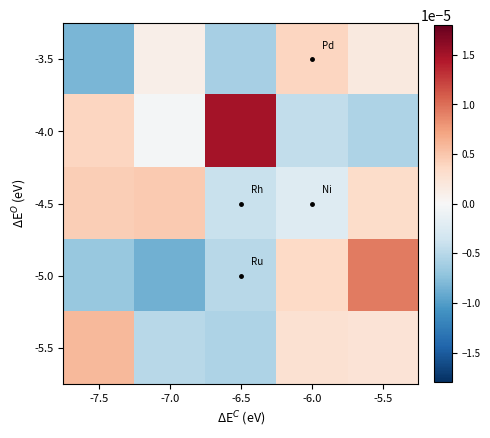

Reading right to left, extract all data points from this chart.

-3.5: -5.5=0.0	-6.0=0.0	-6.5=-0.0	-7.0=0.0	-7.5=-0.0
-4.0: -5.5=-0.0	-6.0=-0.0	-6.5=0.0	-7.0=-0.0	-7.5=0.0
-4.5: -5.5=0.0	-6.0=-0.0	-6.5=-0.0	-7.0=0.0	-7.5=0.0
-5.0: -5.5=0.0	-6.0=0.0	-6.5=-0.0	-7.0=-0.0	-7.5=-0.0
-5.5: -5.5=0.0	-6.0=0.0	-6.5=-0.0	-7.0=-0.0	-7.5=0.0